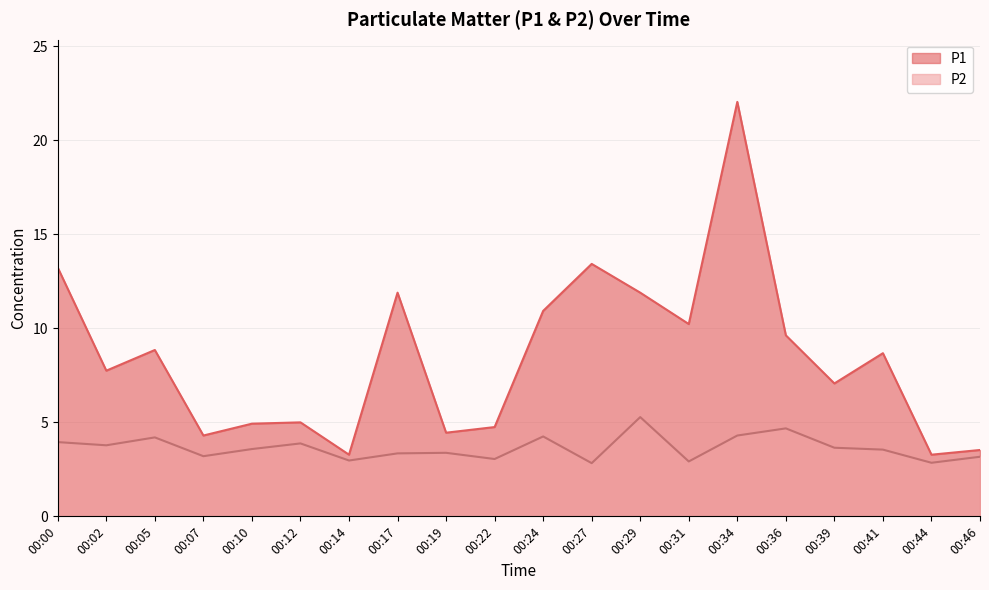

True or false: P2 and P1 cross at least once.

False